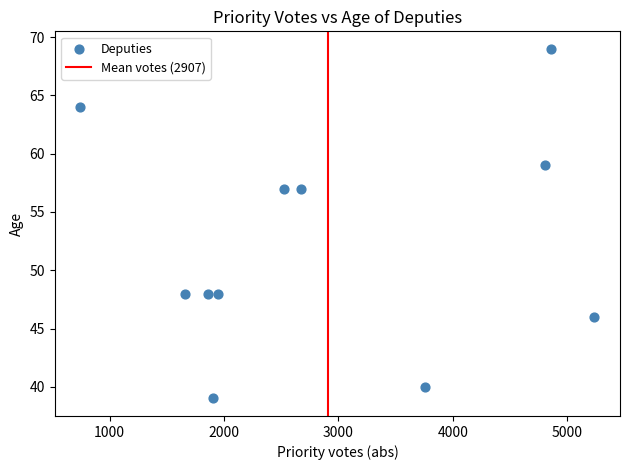

What is the average X value?

2907